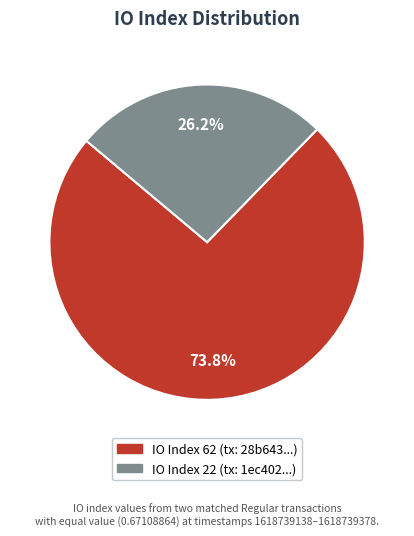

Rank the categories by value from lowest to highest.

IO Index 22 (tx: 1ec402...), IO Index 62 (tx: 28b643...)